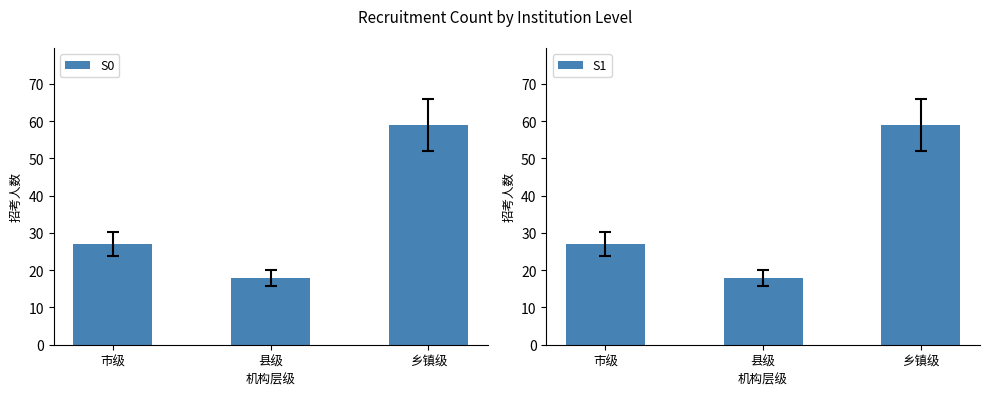

The S0 series shows 18 at 县级. True or false?

True